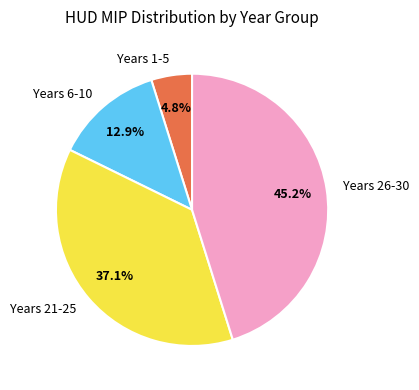

Is there a majority slice in this chart?

No